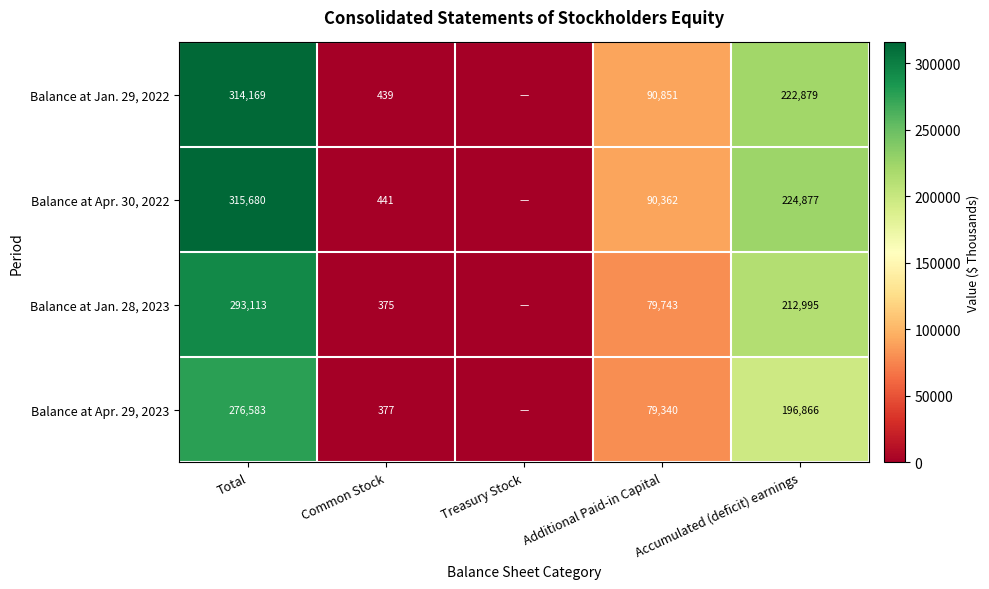

What is the total value across all series at Total?

1199545